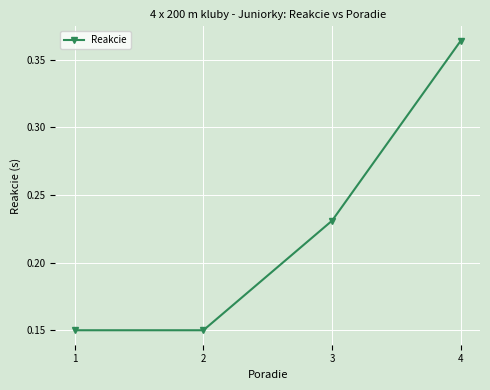

What is the sum of all values?

0.9